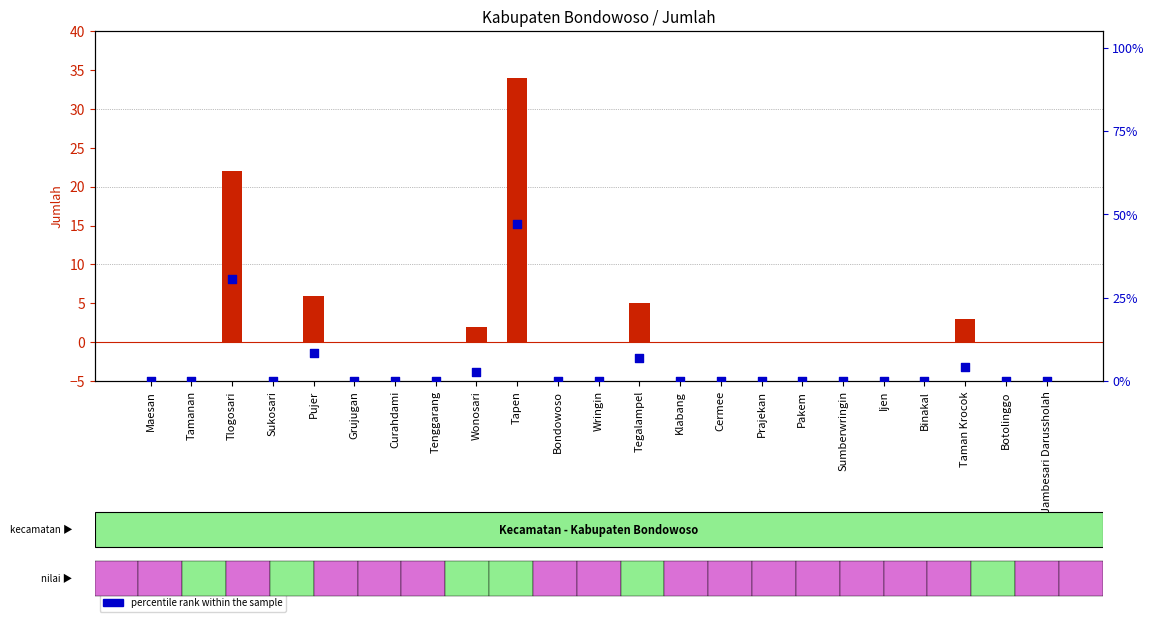

Which series has the largest total across all categories?

percentile rank within the sample